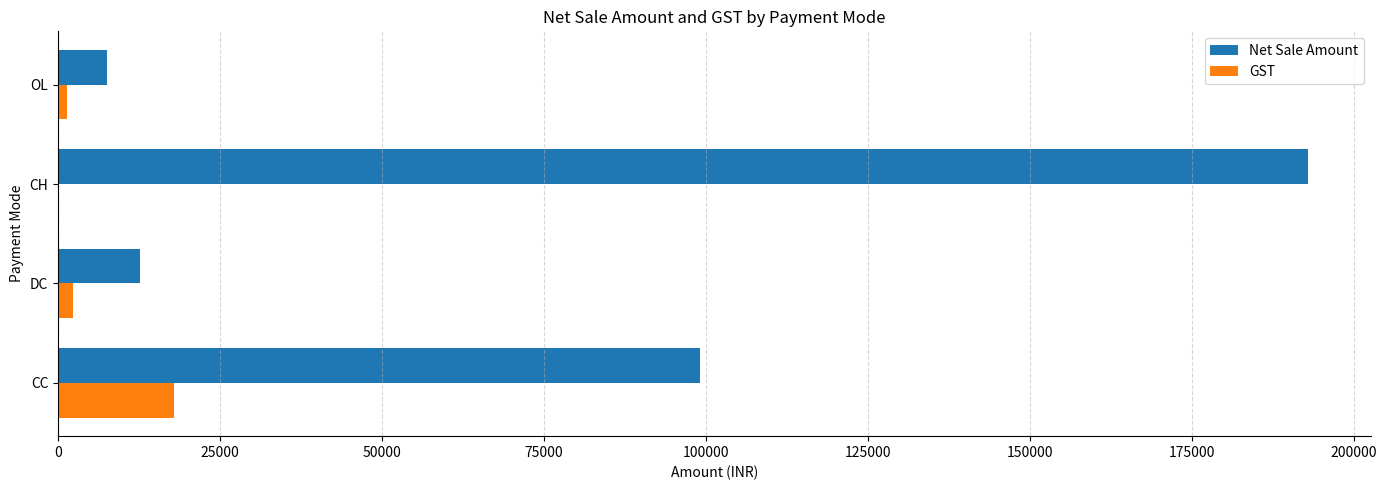

Which series changed the most between CC and CH?

Net Sale Amount